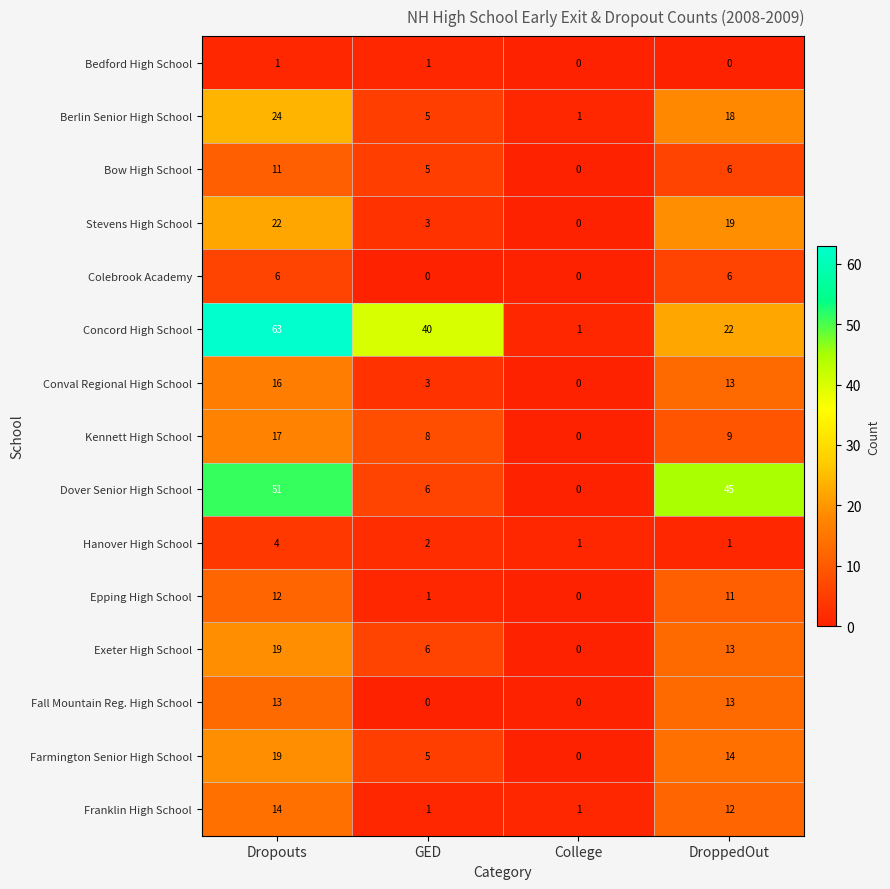

What is the difference between the maximum and minimum values in the Conval Regional High School series?

16